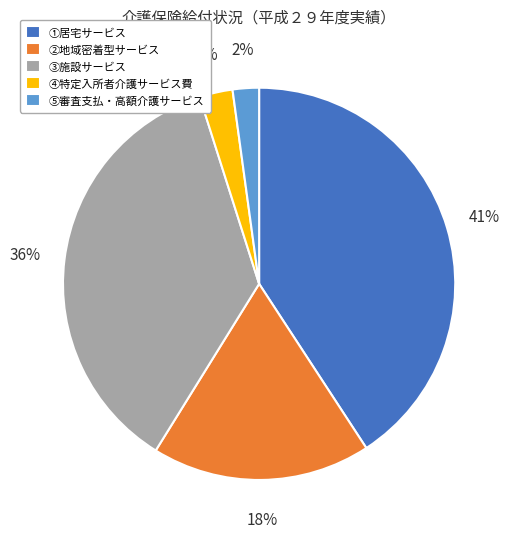

Which slice is the largest?

①居宅サービス